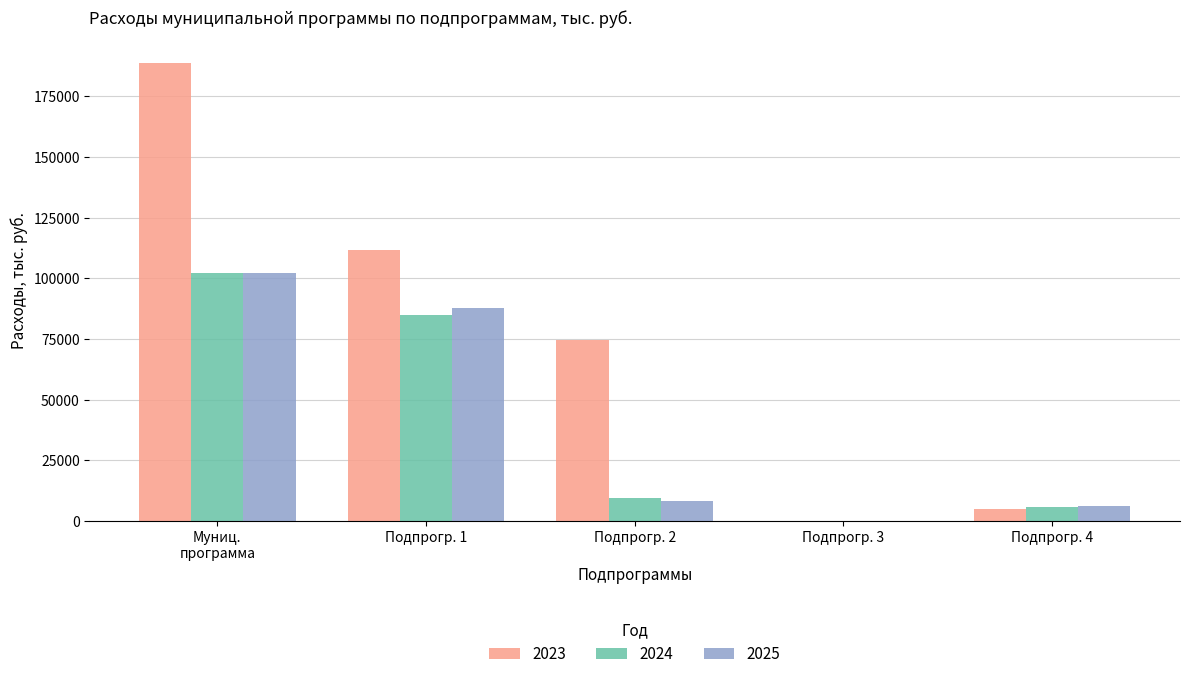

What is the total value across all series at Подпрогр. 4?

16827.6